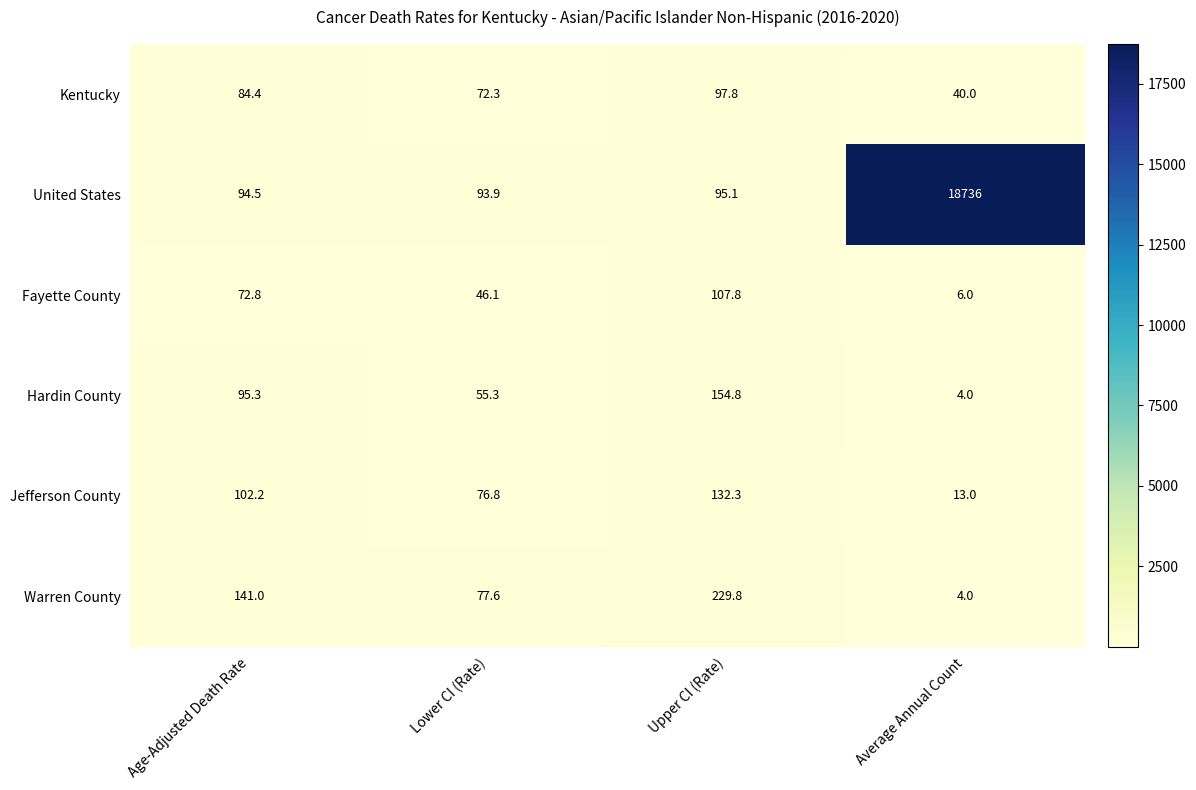

What is the spread (max minus min) of values at Lower CI (Rate)?

47.8